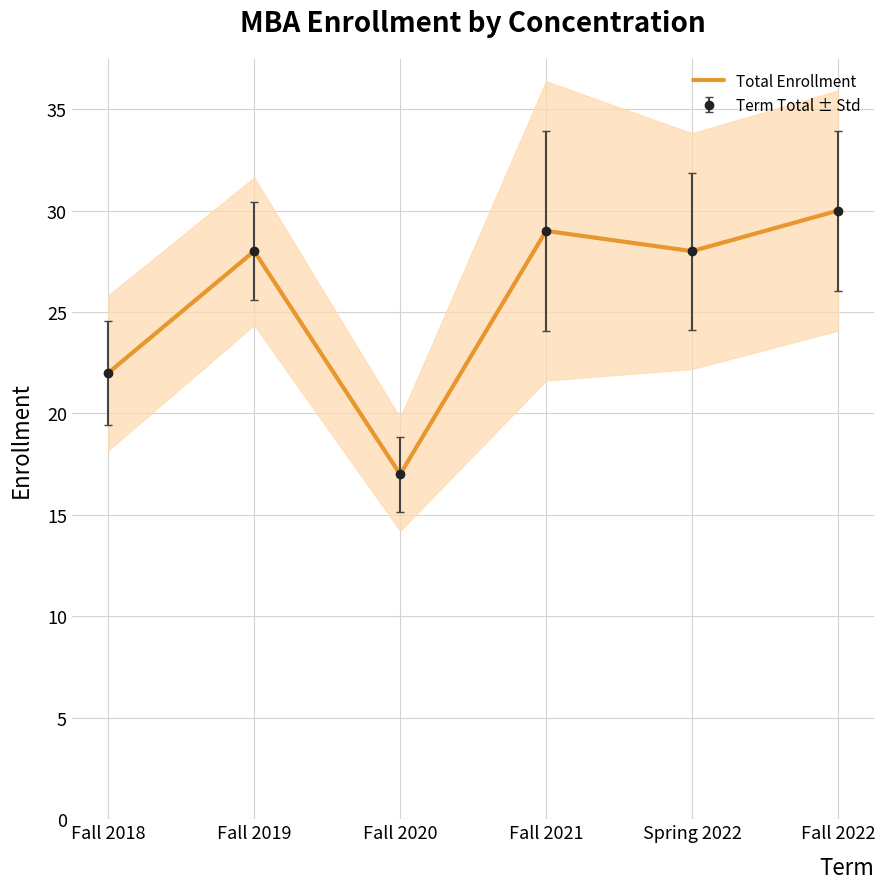

At which label does the data first exceed 28?

Fall 2021